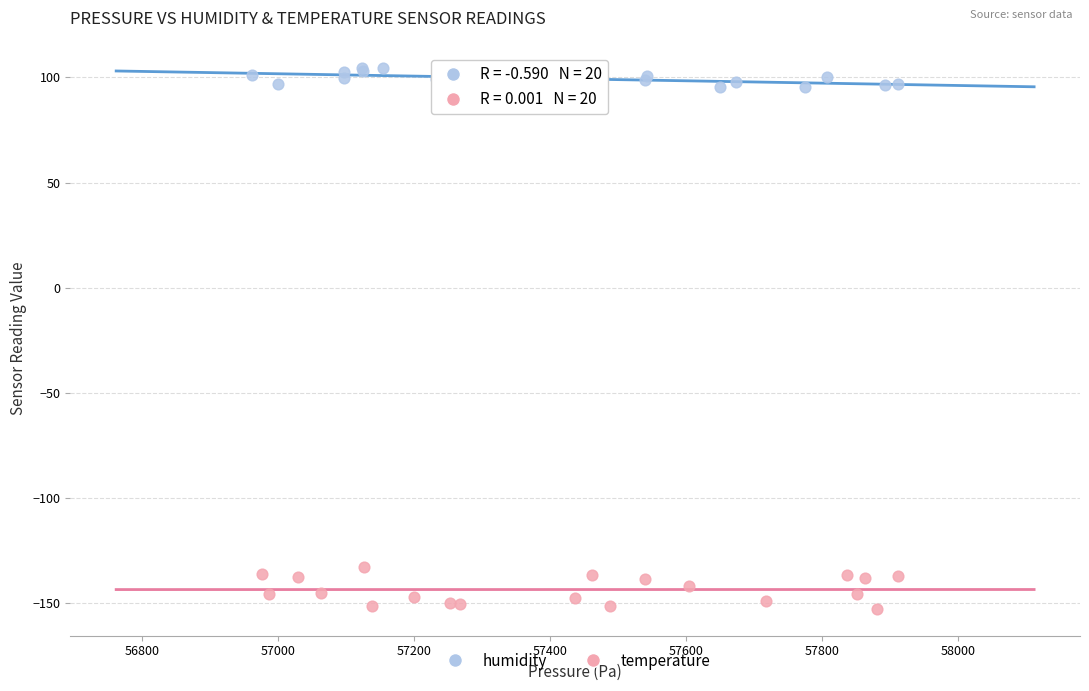

Which series contains the highest Y value?

humidity